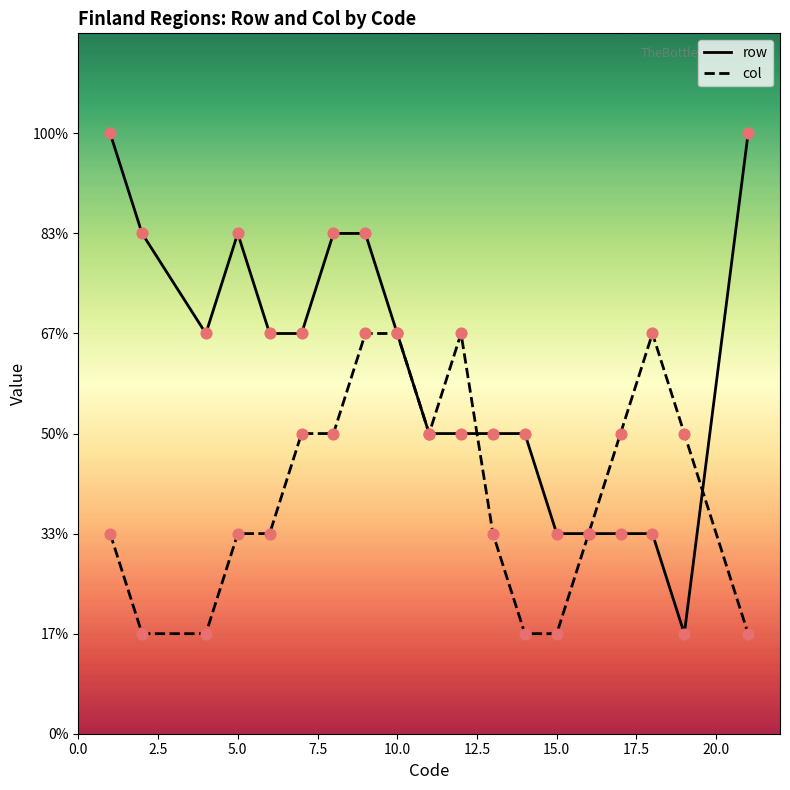

Which series has the largest Y range (max minus min)?

row